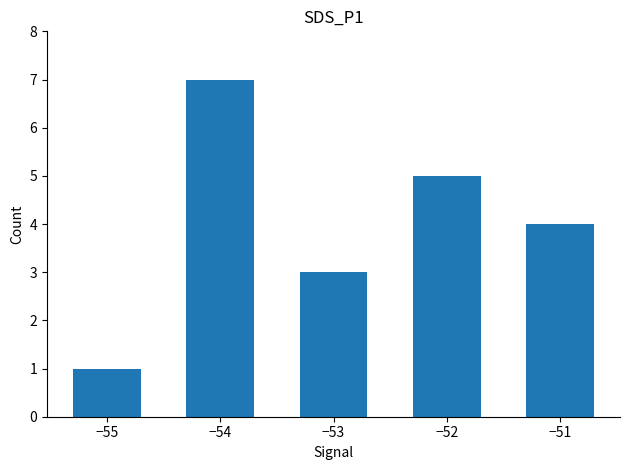

Approximately how many times larger is the value at −53 compared to −55?

3.0